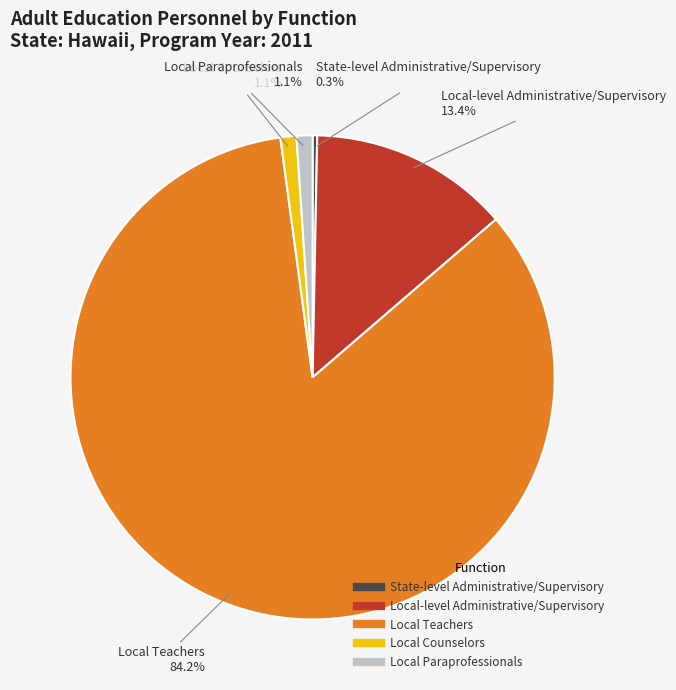

How many segments does this pie chart have?

5